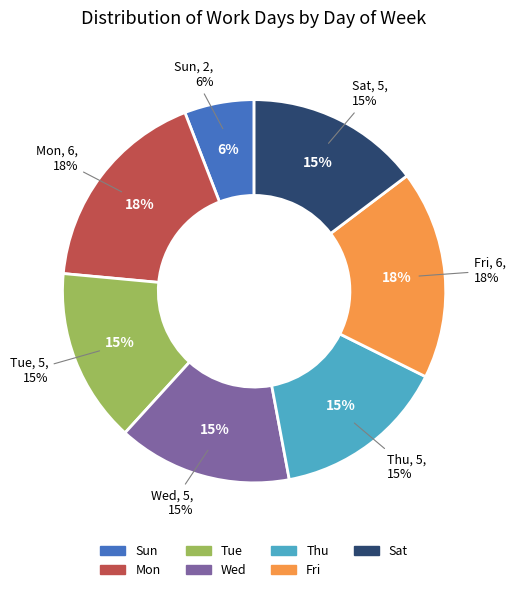

Count the number of slices in the pie.

7